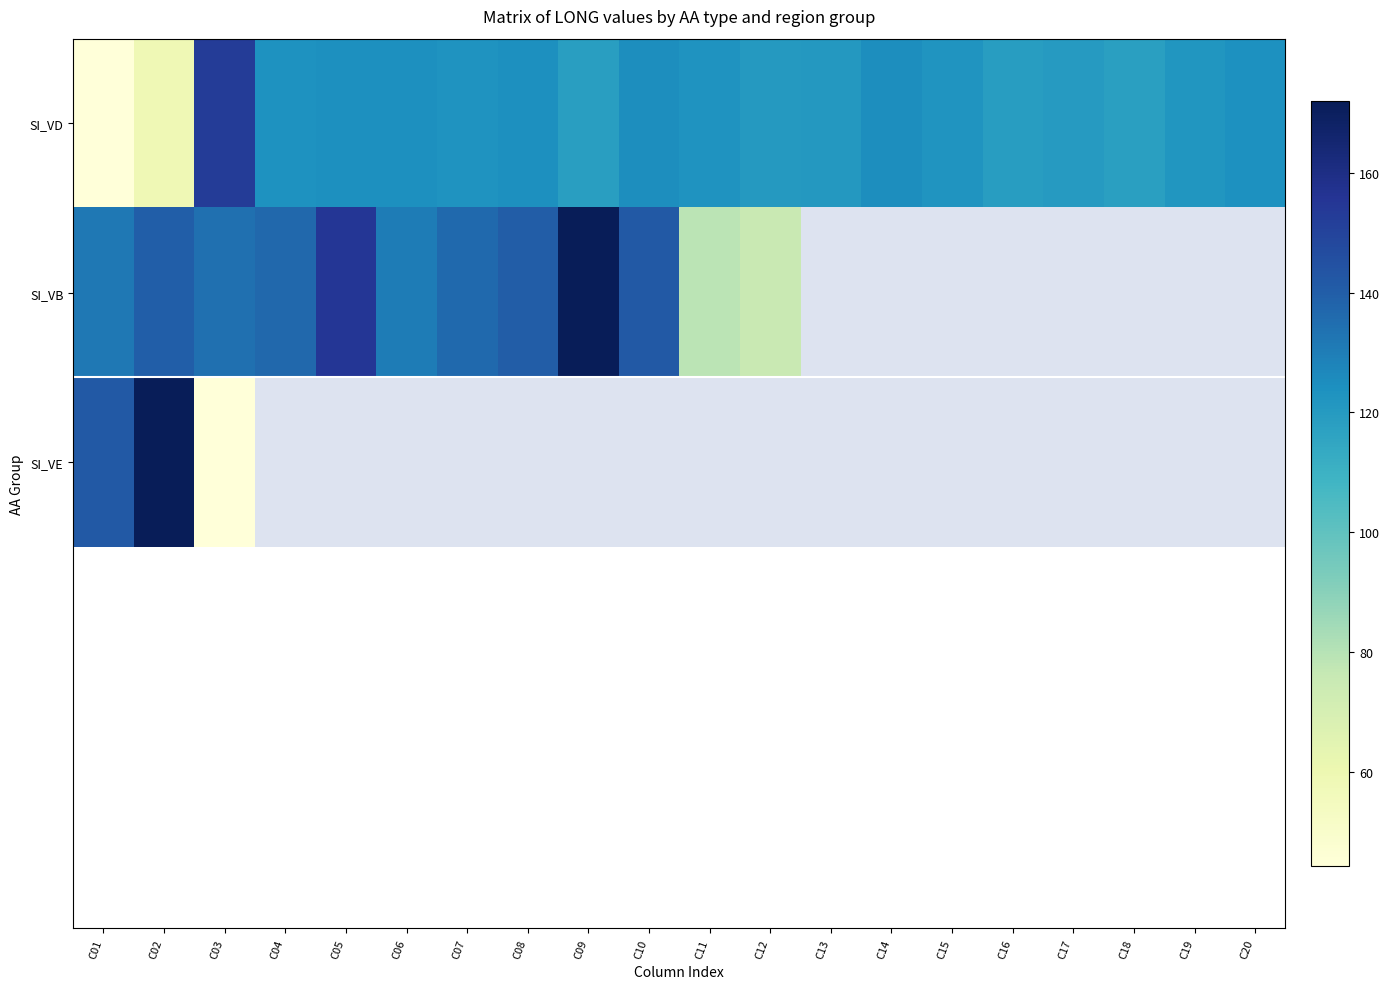

At how many categories does at least one series exceed 49?

20